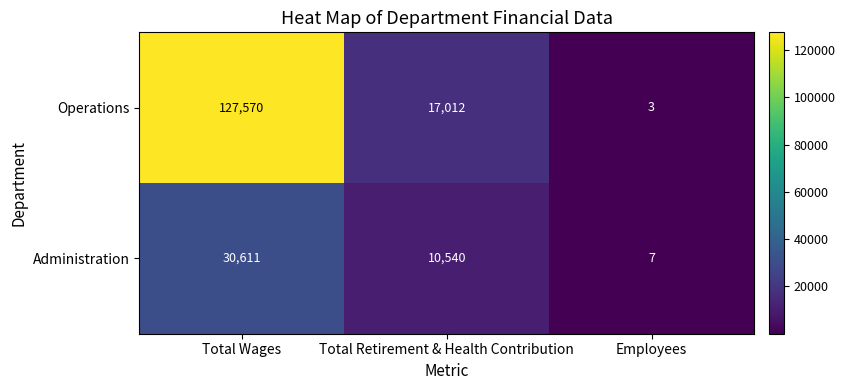

The Administration series shows 7 at Employees. True or false?

True